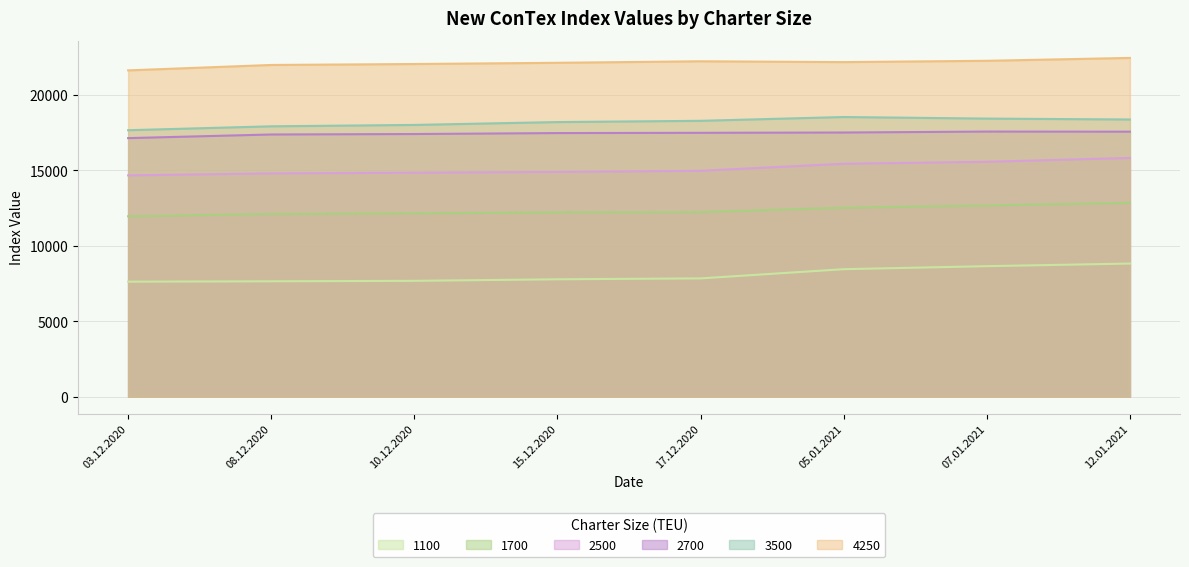

True or false: 2500 and 2700 intersect in this chart.

False